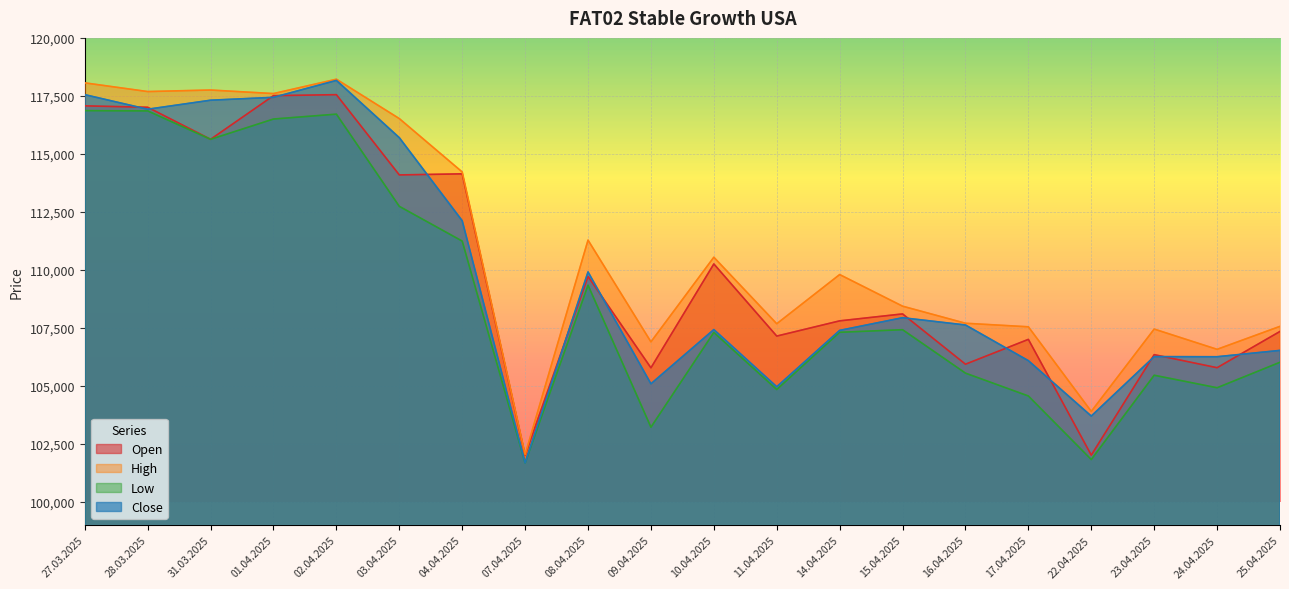

What is the lowest value of the High series?

102044